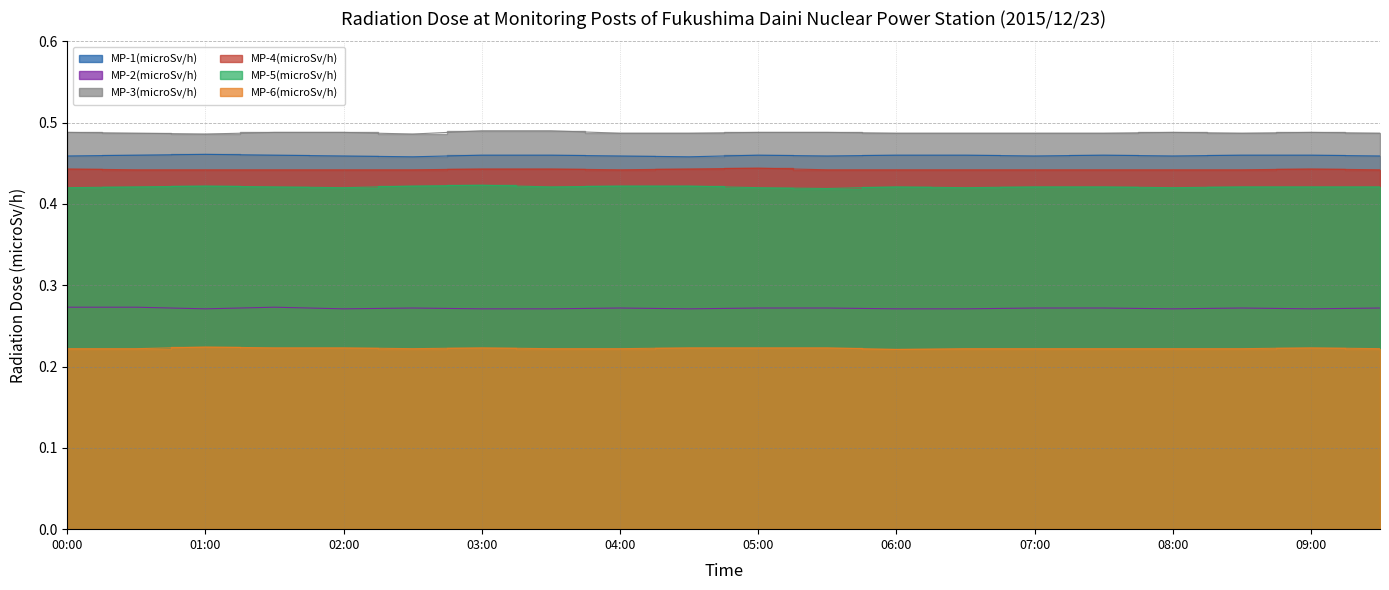

True or false: MP-2(microSv/h) has a value of 0.1 at 05:00.

False